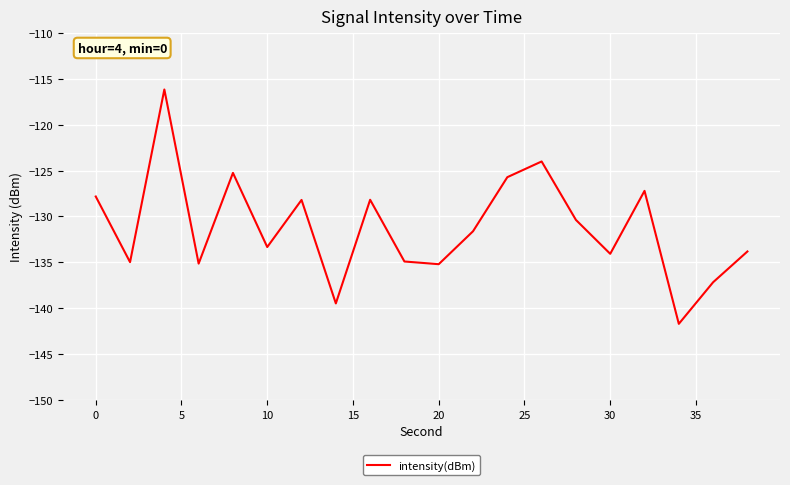

What is the smallest value displayed?

-141.7